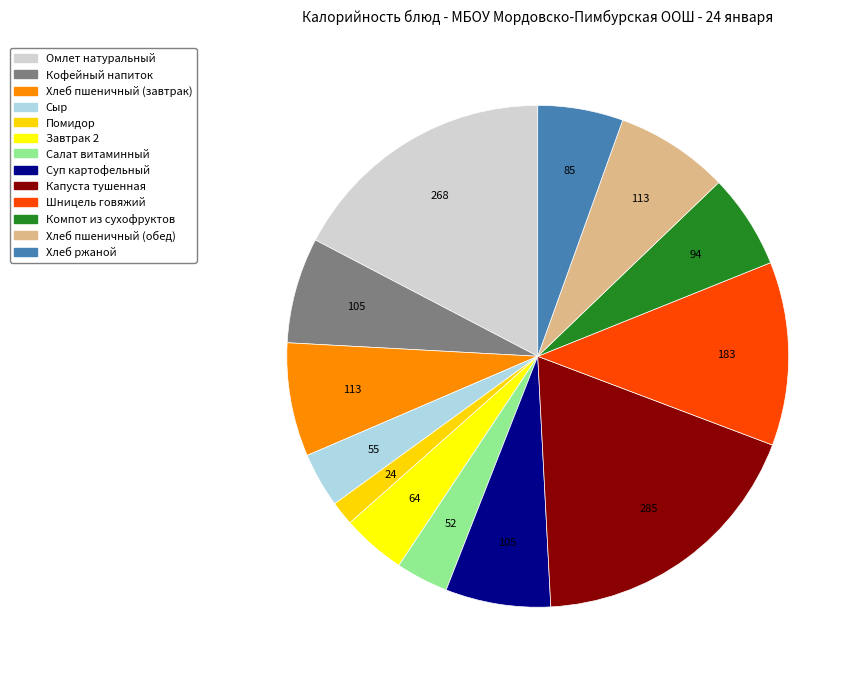

Does Капуста тушенная account for over 50% of the chart?

No